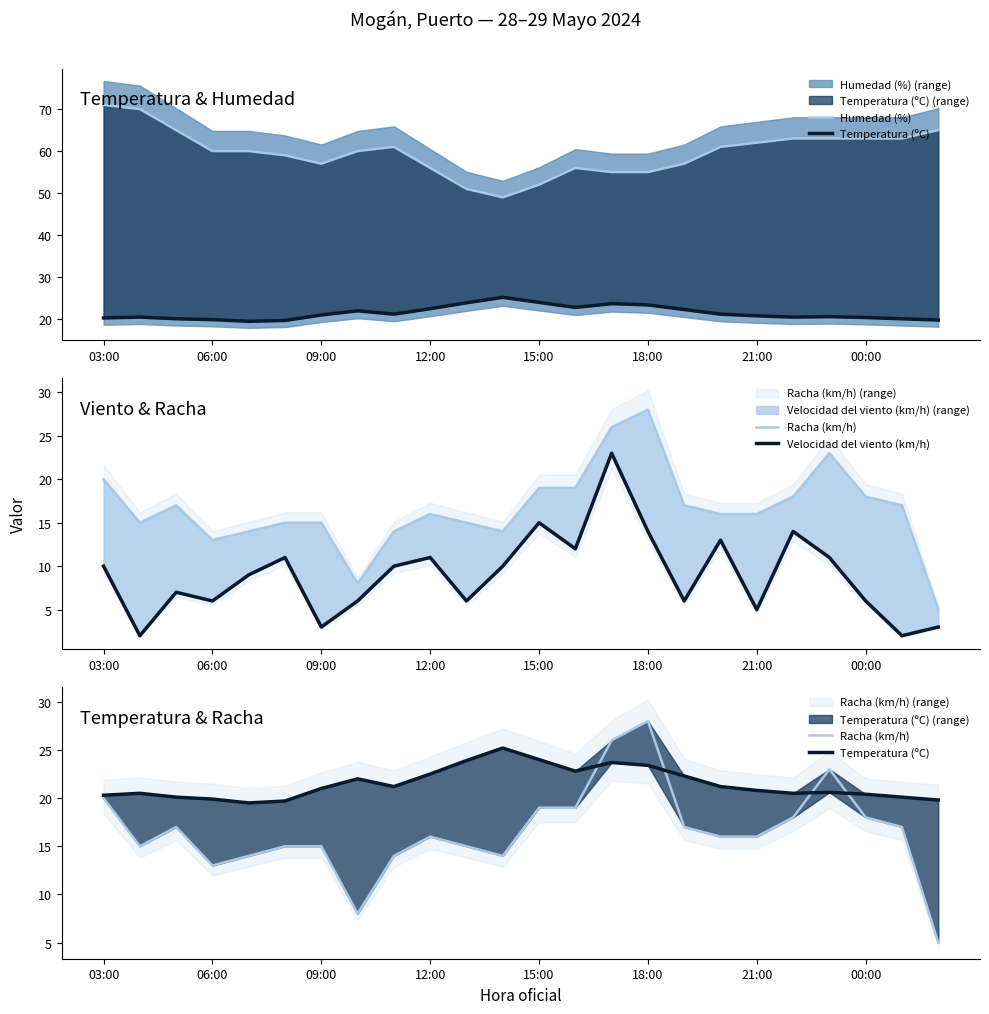

What position from the left is 13?

14